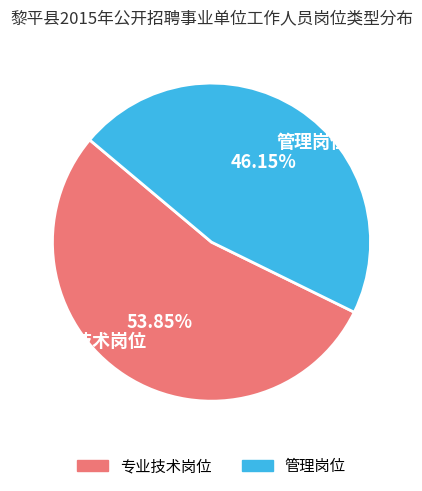

What is the ratio of the value at 专业技术岗位 to the value at 管理岗位?

1.2